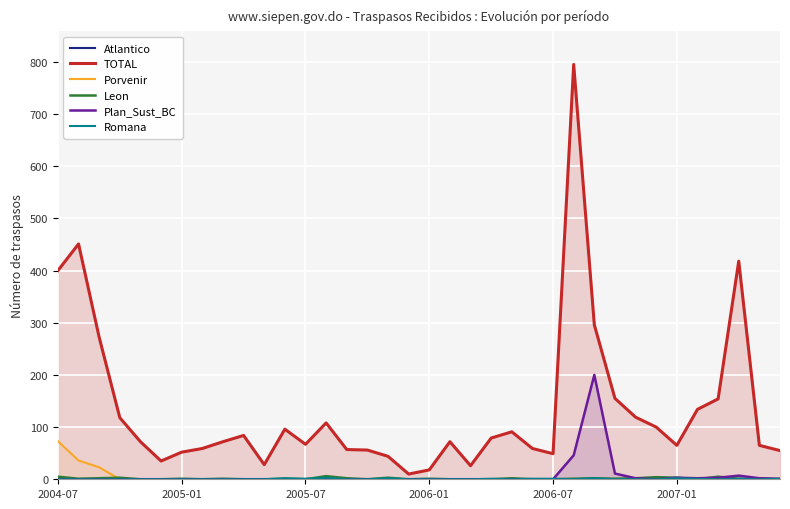

What is the maximum value for Plan_Sust_BC?

200